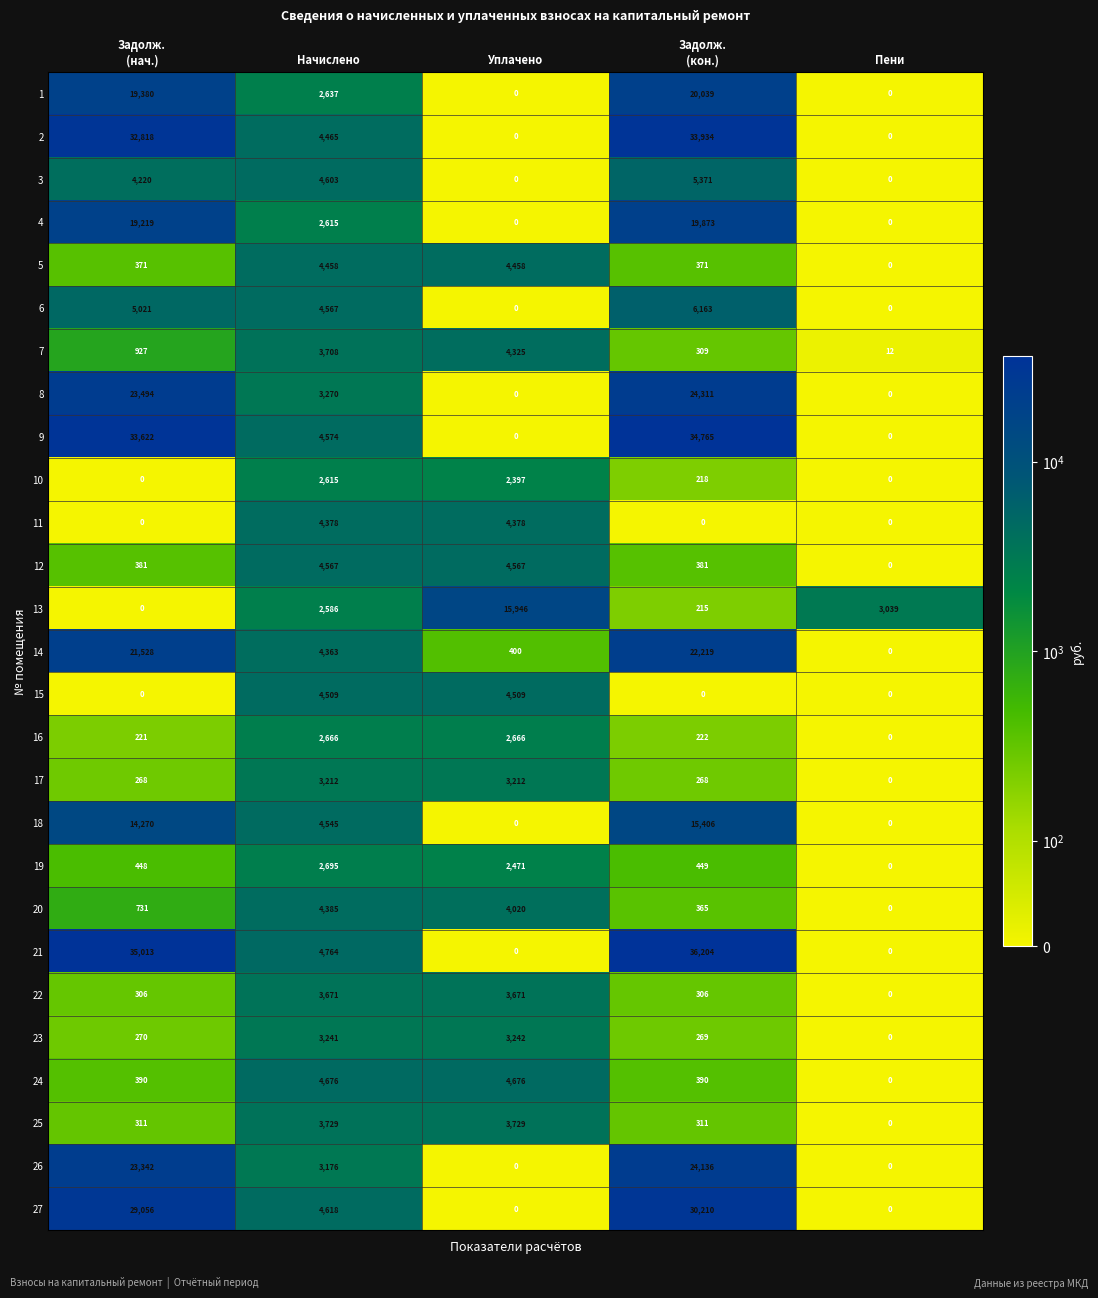

Rank the series by their maximum value, from lowest to highest.

10, 16, 19, 17, 23, 22, 25, 7, 11, 20, 5, 15, 12, 24, 3, 6, 18, 13, 4, 1, 14, 26, 8, 27, 2, 9, 21